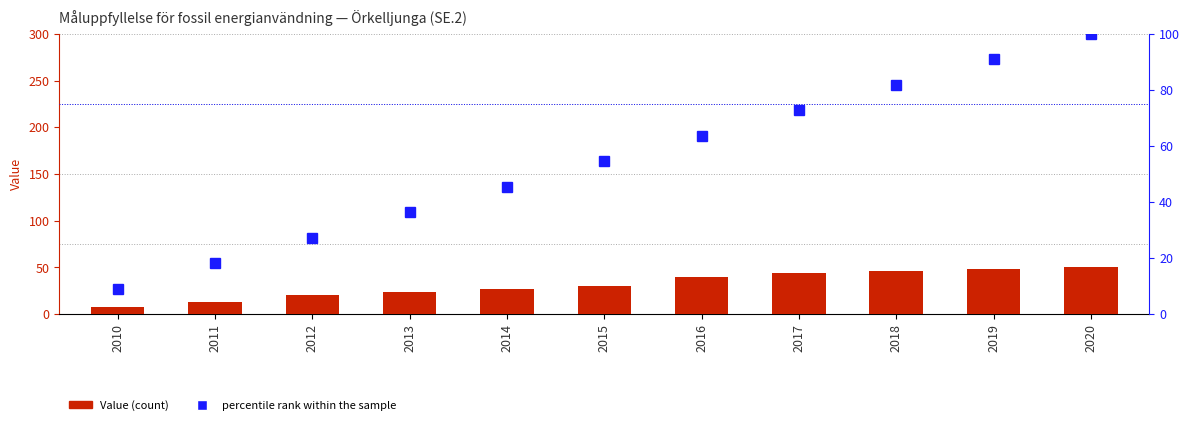

At which category is the sum across all series the highest?

2020